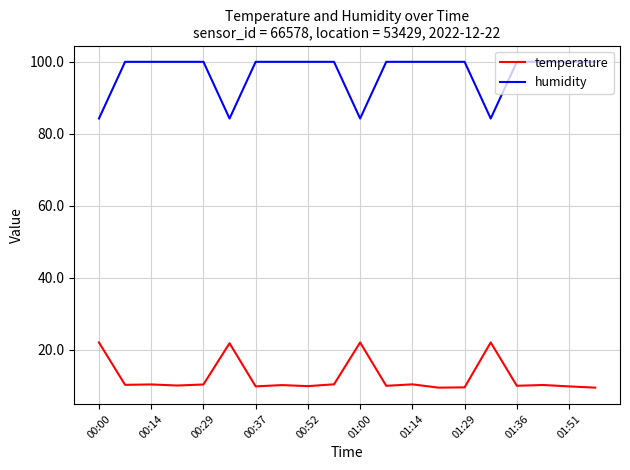

Rank the series by their maximum value, from lowest to highest.

temperature, humidity